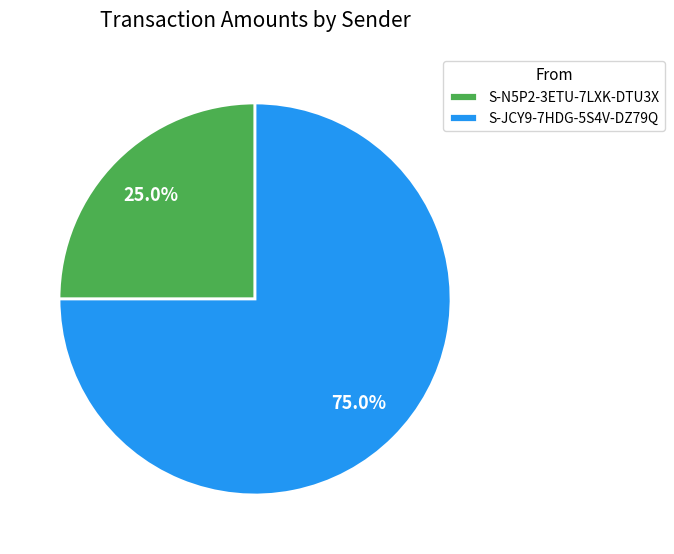

Which slice is the smallest?

S-N5P2-3ETU-7LXK-DTU3X